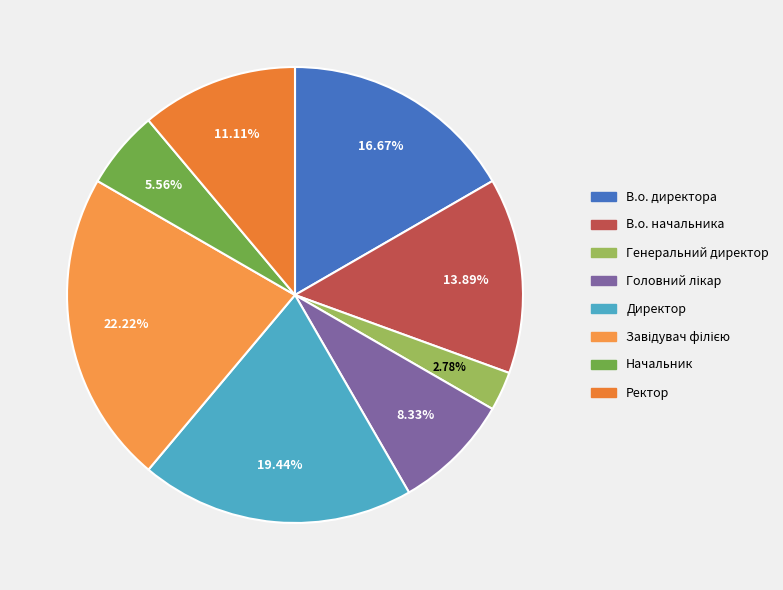

Which slice is the largest?

Завідувач філією